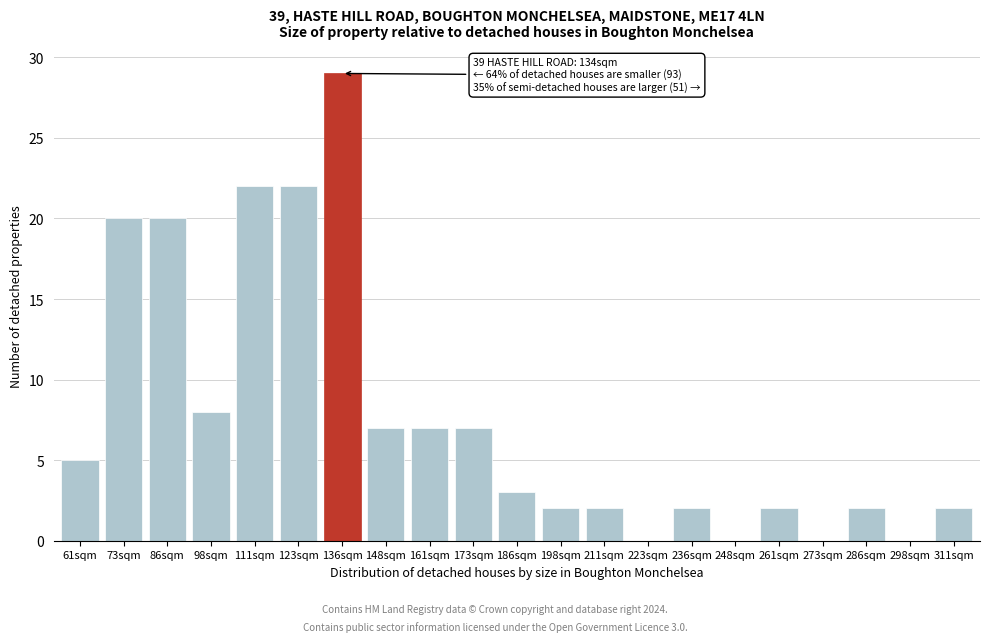

Reading left to right, transcribe all the data shown in this chart.

61sqm=5	73sqm=20	86sqm=20	98sqm=8	111sqm=22	123sqm=22	136sqm=29	148sqm=7	161sqm=7	173sqm=7	186sqm=3	198sqm=2	211sqm=2	223sqm=0	236sqm=2	248sqm=0	261sqm=2	273sqm=0	286sqm=2	298sqm=0	311sqm=2